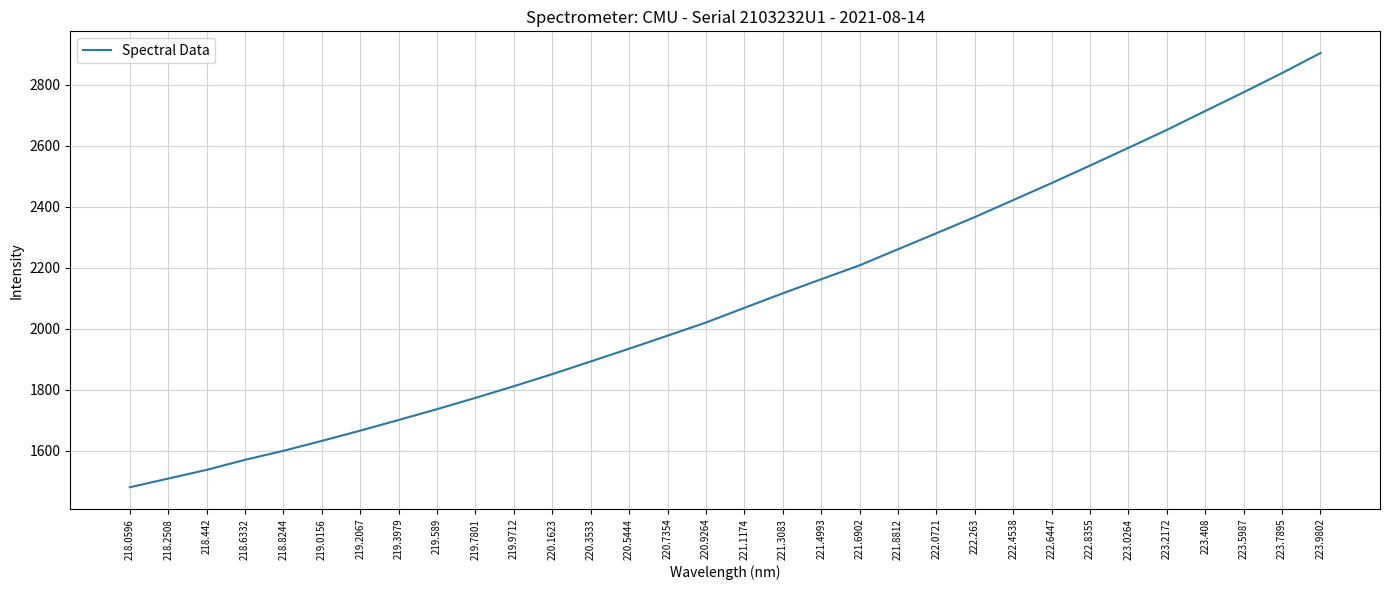

What is the average value?

2096.7